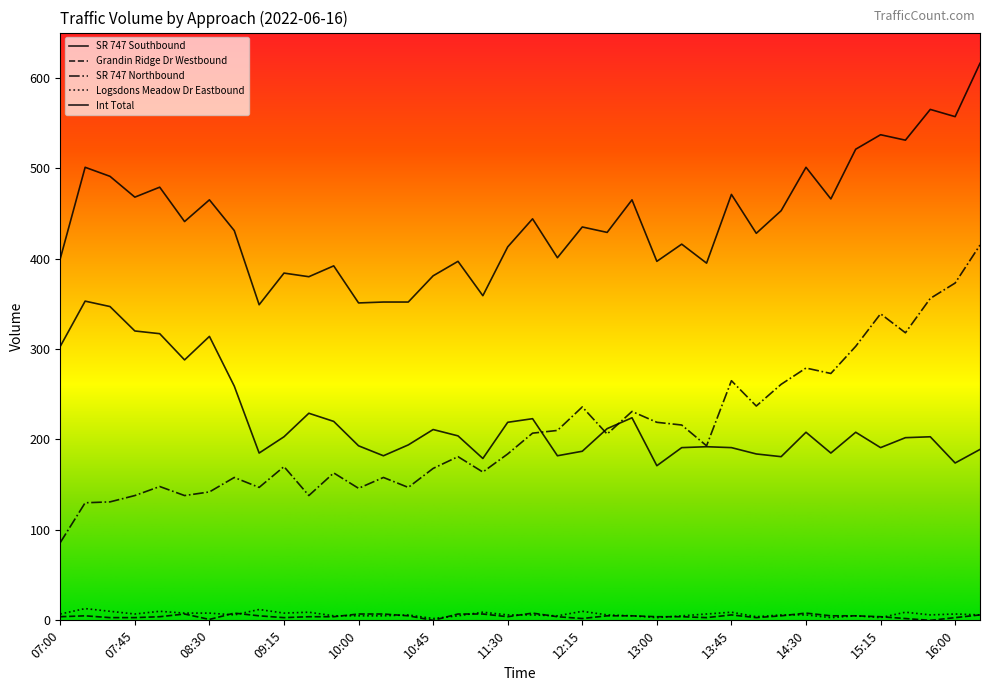

Rank the series by their maximum value, from highest to lowest.

Int Total, SR 747 Northbound, SR 747 Southbound, Logsdons Meadow Dr Eastbound, Grandin Ridge Dr Westbound